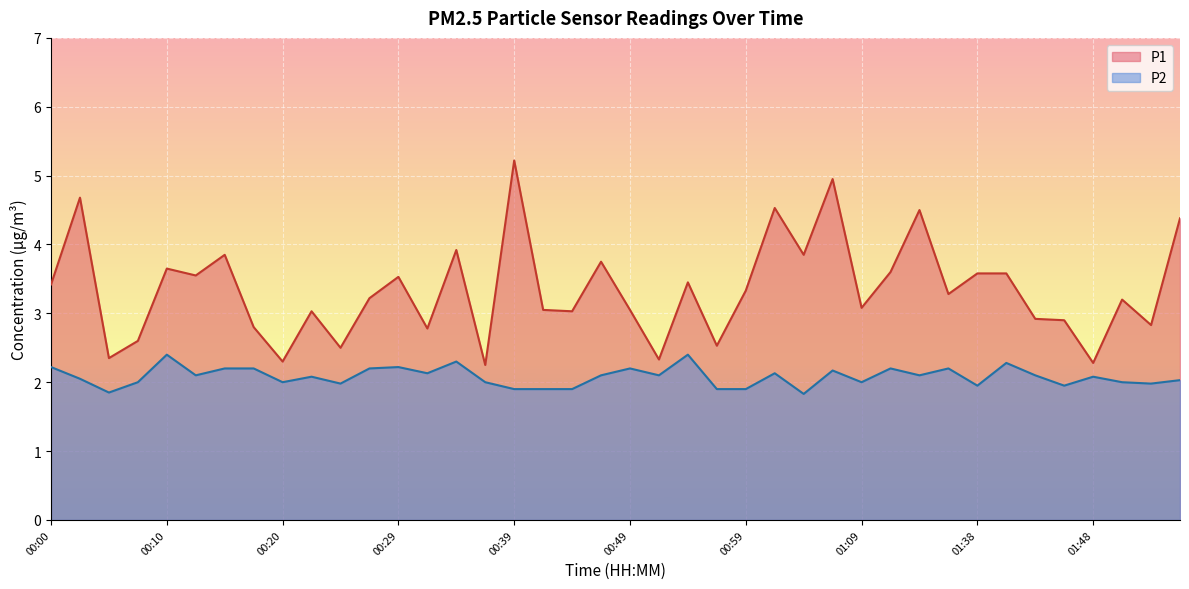

Between 00:22 and 01:40, which is larger?

01:40